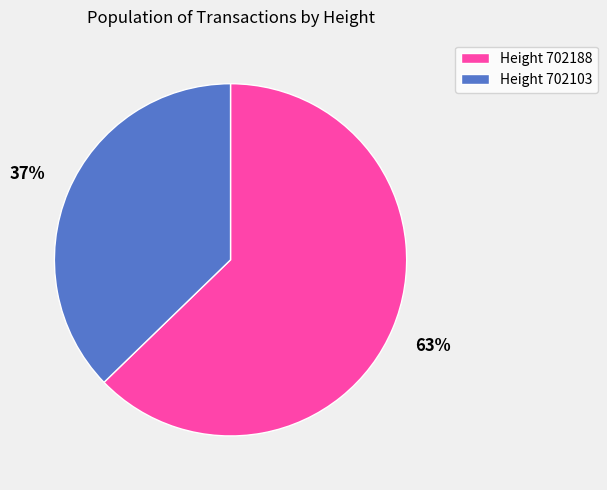

Is it true that Height 702103 is 37% of the pie?

True